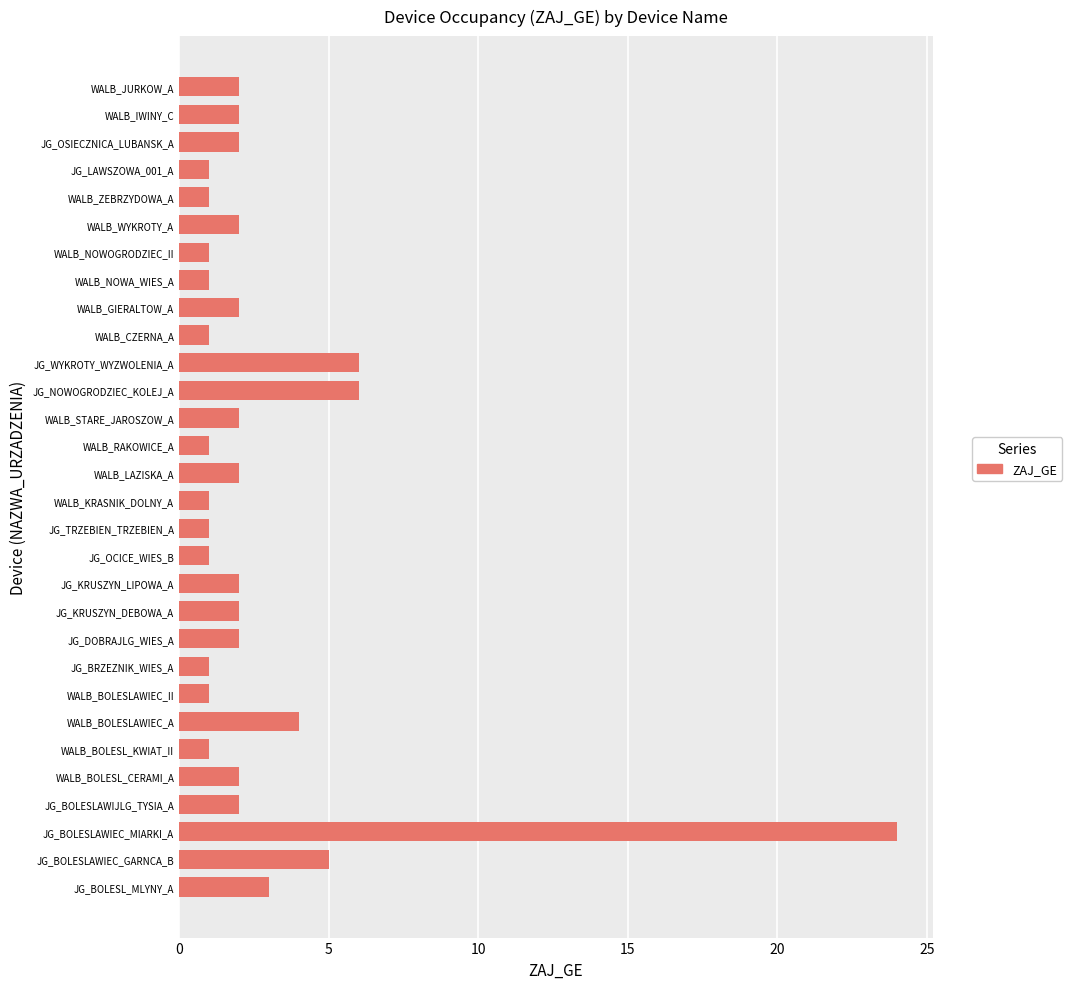

Reading top to bottom, what are all the values shown in this chart?

WALB_JURKOW_A=2	WALB_IWINY_C=2	JG_OSIECZNICA_LUBANSK_A=2	JG_LAWSZOWA_001_A=1	WALB_ZEBRZYDOWA_A=1	WALB_WYKROTY_A=2	WALB_NOWOGRODZIEC_II=1	WALB_NOWA_WIES_A=1	WALB_GIERALTOW_A=2	WALB_CZERNA_A=1	JG_WYKROTY_WYZWOLENIA_A=6	JG_NOWOGRODZIEC_KOLEJ_A=6	WALB_STARE_JAROSZOW_A=2	WALB_RAKOWICE_A=1	WALB_LAZISKA_A=2	WALB_KRASNIK_DOLNY_A=1	JG_TRZEBIEN_TRZEBIEN_A=1	JG_OCICE_WIES_B=1	JG_KRUSZYN_LIPOWA_A=2	JG_KRUSZYN_DEBOWA_A=2	JG_DOBRAJLG_WIES_A=2	JG_BRZEZNIK_WIES_A=1	WALB_BOLESLAWIEC_II=1	WALB_BOLESLAWIEC_A=4	WALB_BOLESL_KWIAT_II=1	WALB_BOLESL_CERAMI_A=2	JG_BOLESLAWIJLG_TYSIA_A=2	JG_BOLESLAWIEC_MIARKI_A=24	JG_BOLESLAWIEC_GARNCA_B=5	JG_BOLESL_MLYNY_A=3